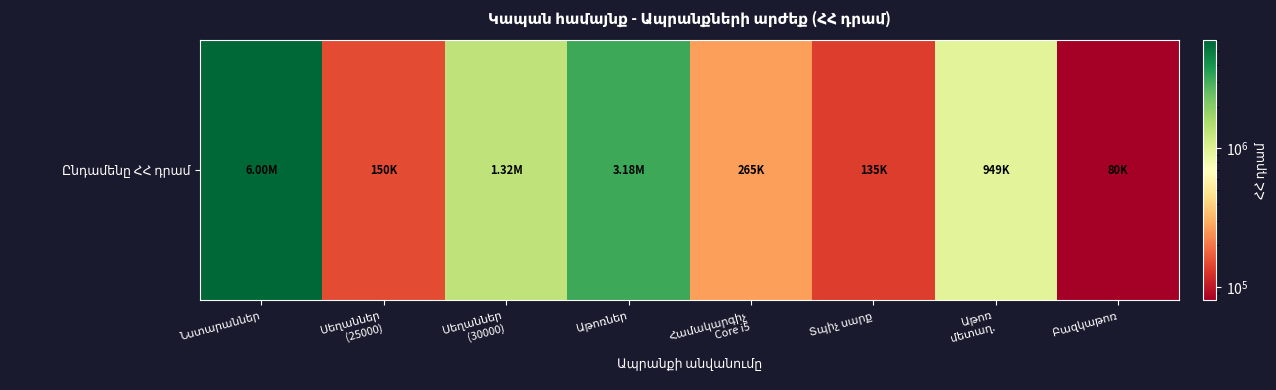

What is the average value?

1509875